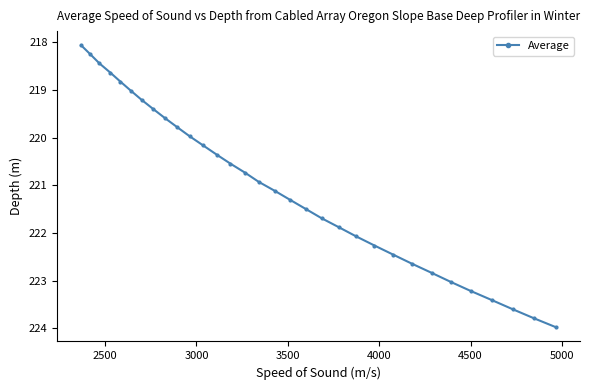

What is the value of the 3rd point from the left?

218.4